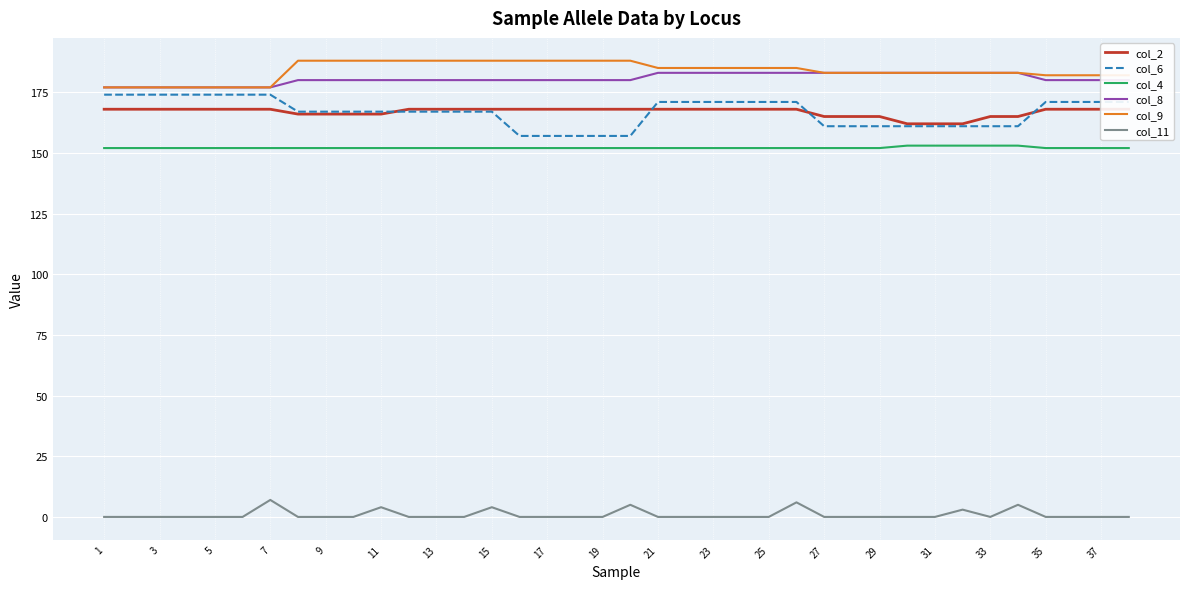

True or false: col_11 has a value of 0 at 37.

True